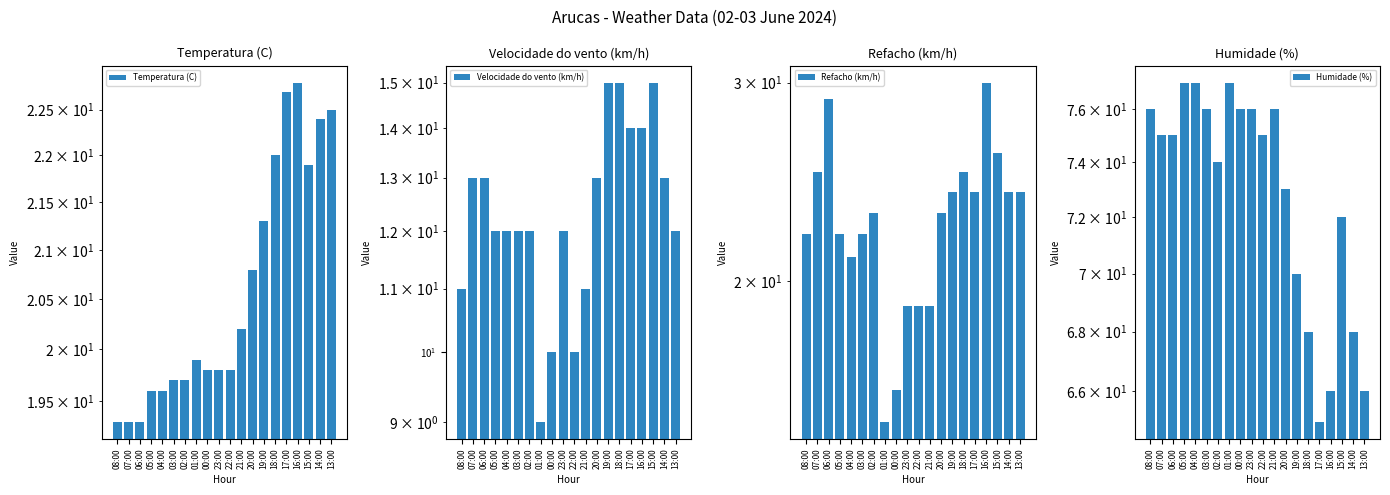

Which has a higher value, 02:00 or 22:00?

22:00